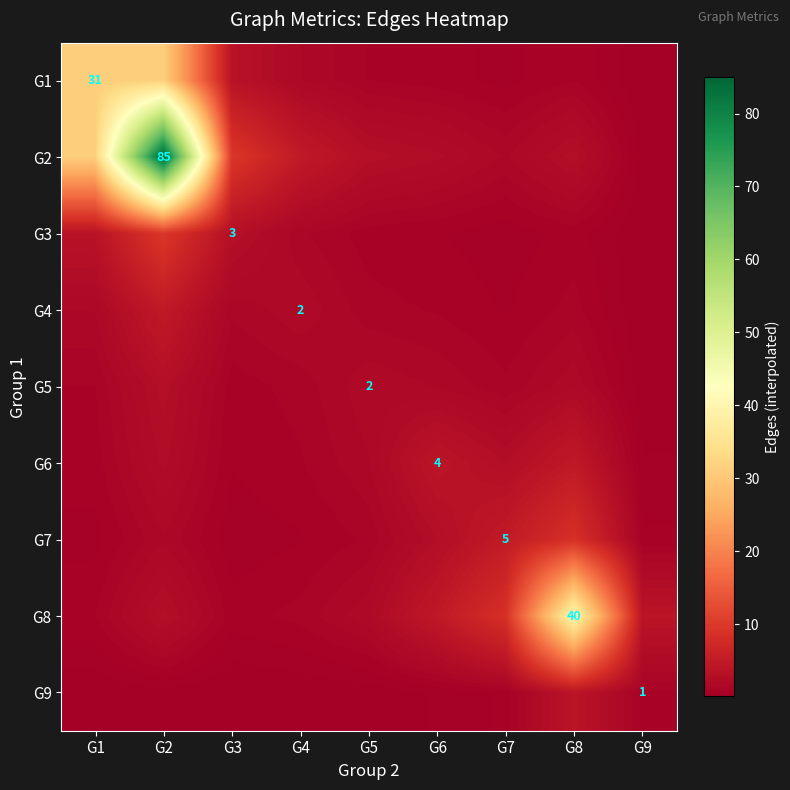

Which has a higher value, G7 or G3?

G3